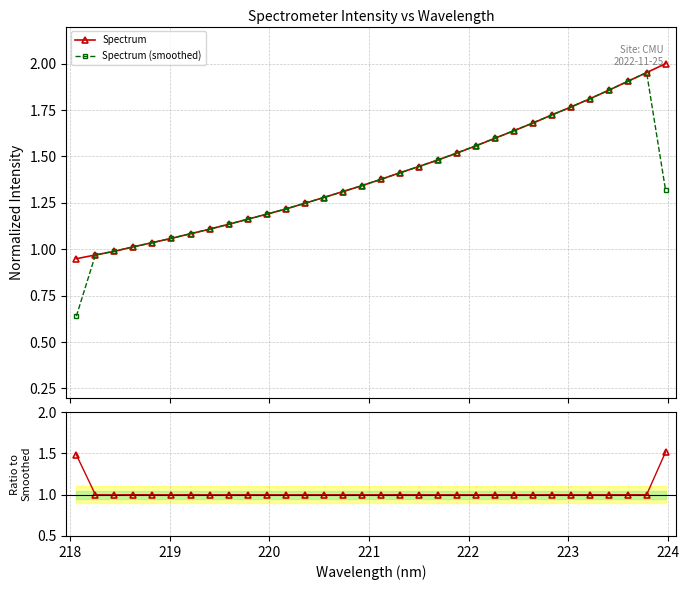

What is the total value across all series at 221?

3.1